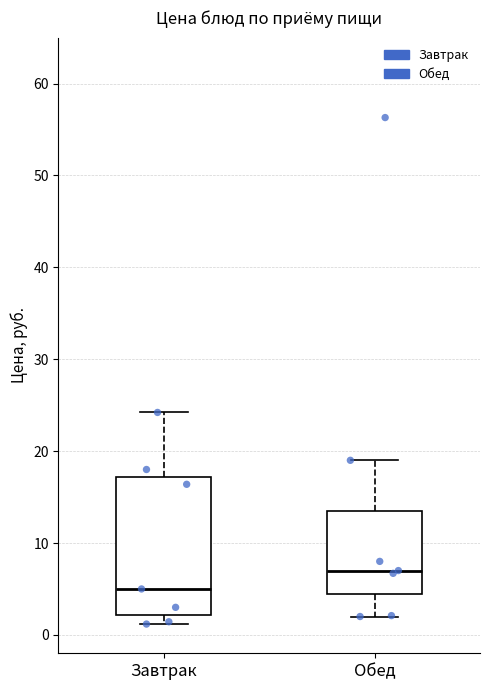

Reading left to right, read every box against the y-axis: the position of its median line, the range the box covers, and the ends of its whiskers. The values are not printed on the chart, so give them approximately, as read against the axis.

Завтрак: median 5, box 2 to 17, whiskers 1 to 24
Обед: median 7, box 4 to 14, whiskers 2 to 19